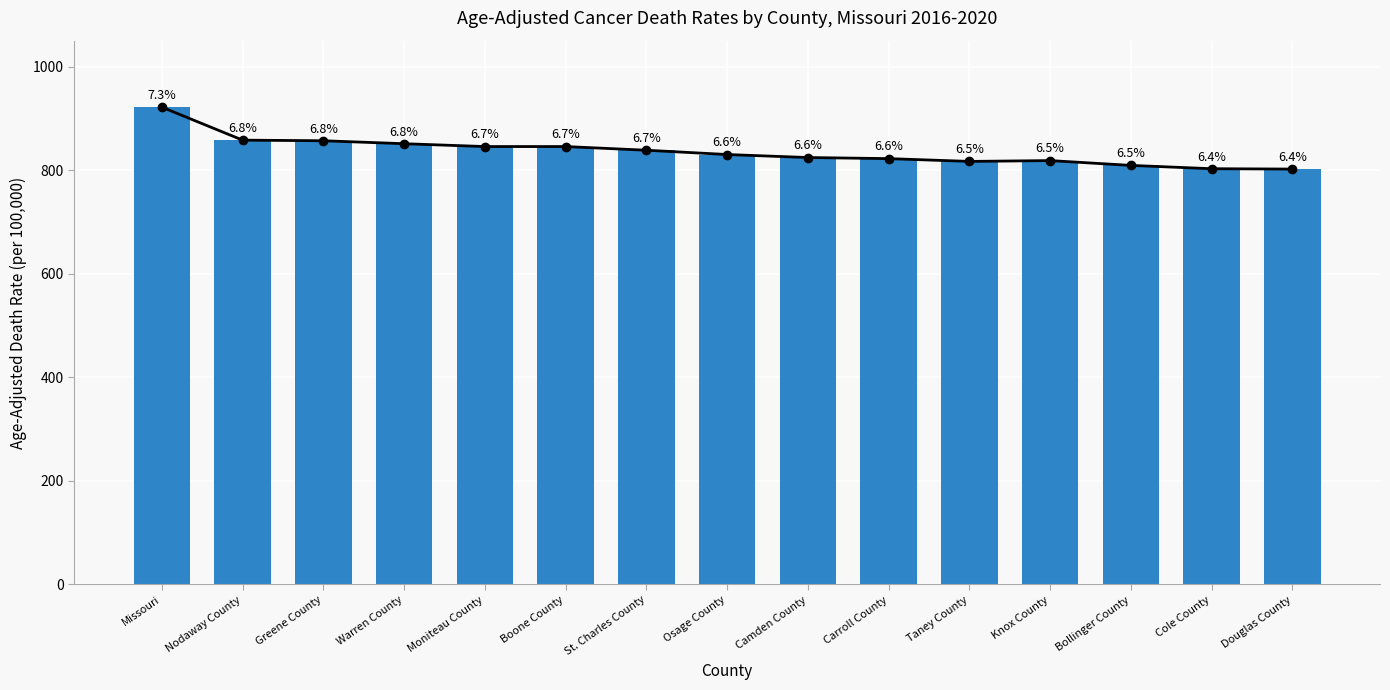

What is the change in value from St. Charles County to Camden County?

-14.1